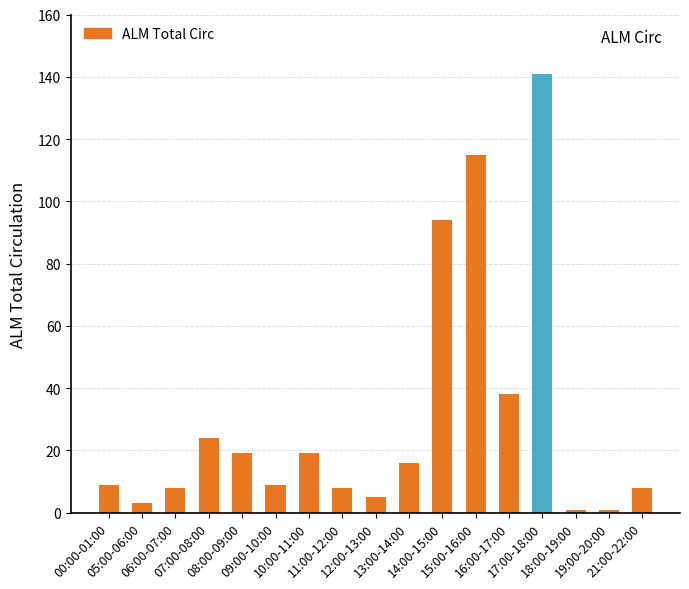

What is the smallest value displayed?

1